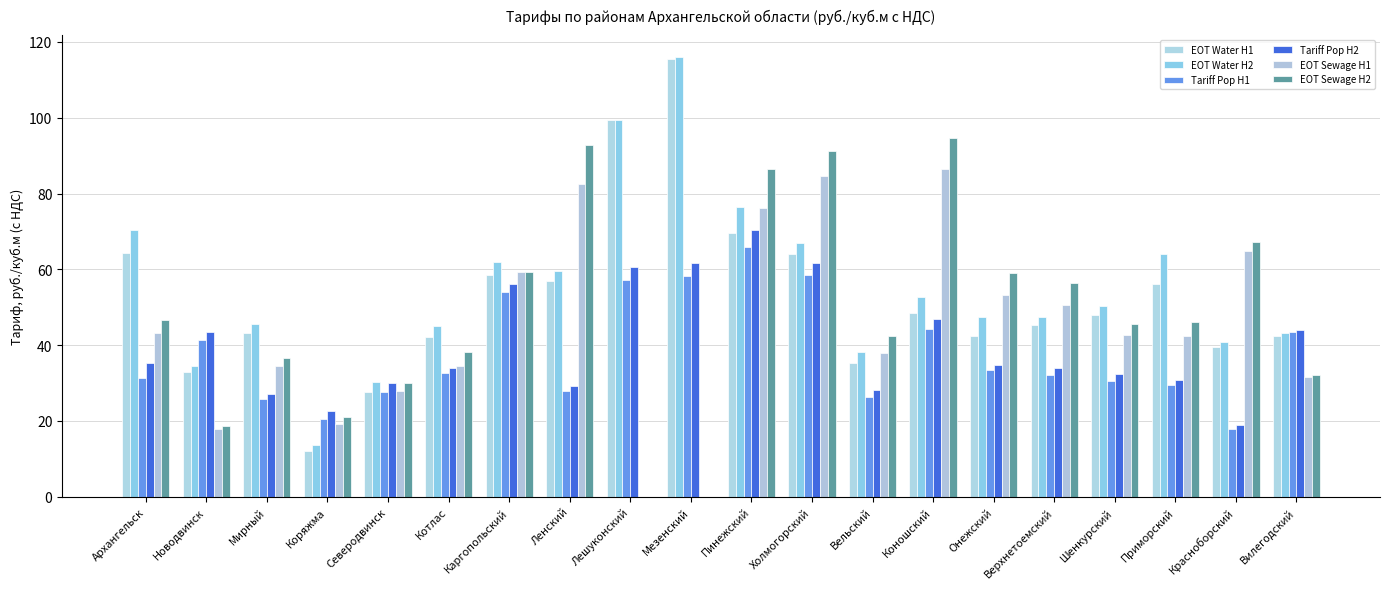

Which series has the largest range (max minus min)?

EOT Water H1